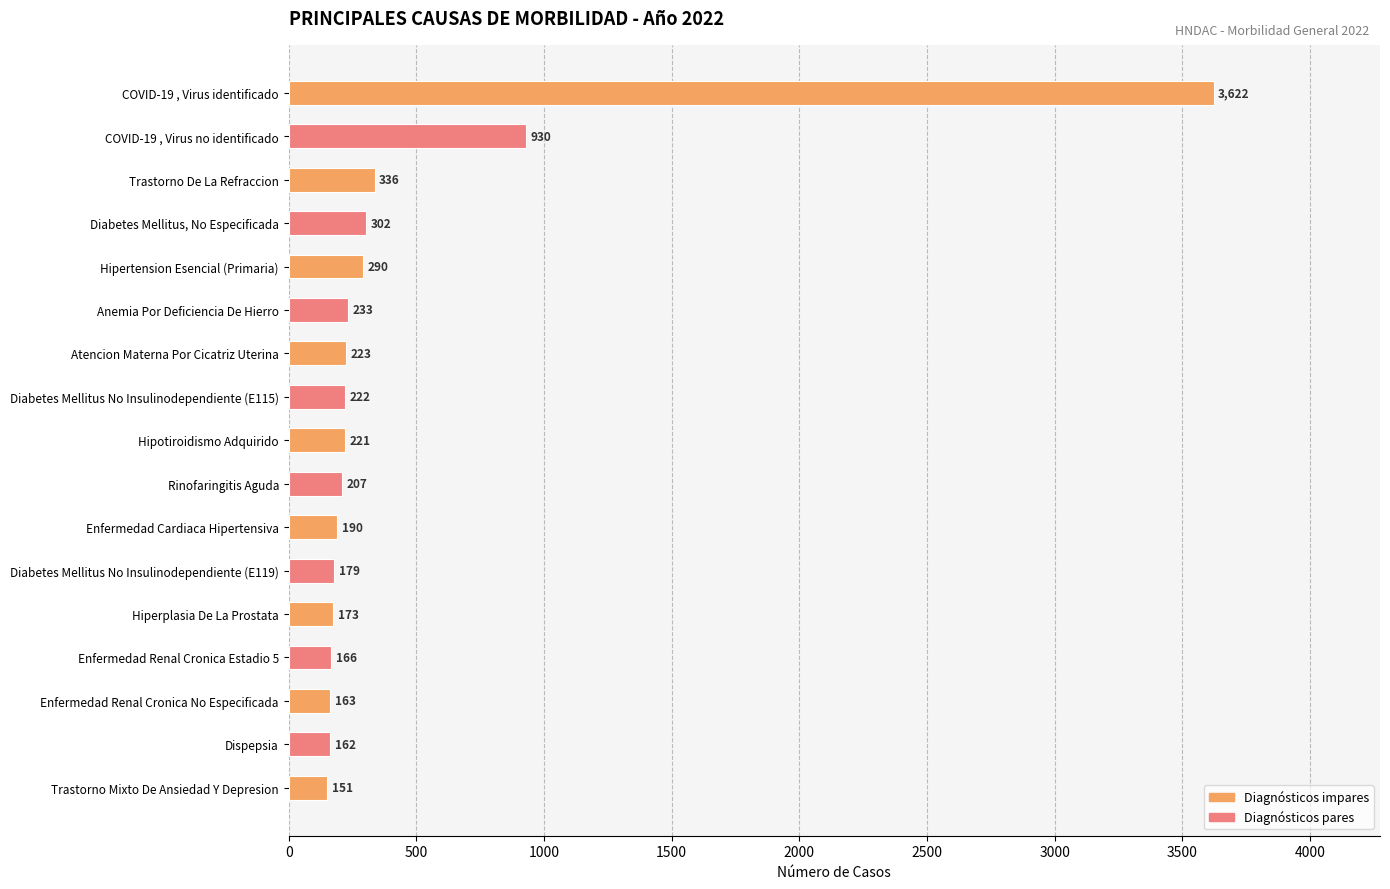

What is the label of the 1st bar from the top?

COVID-19 , Virus identificado